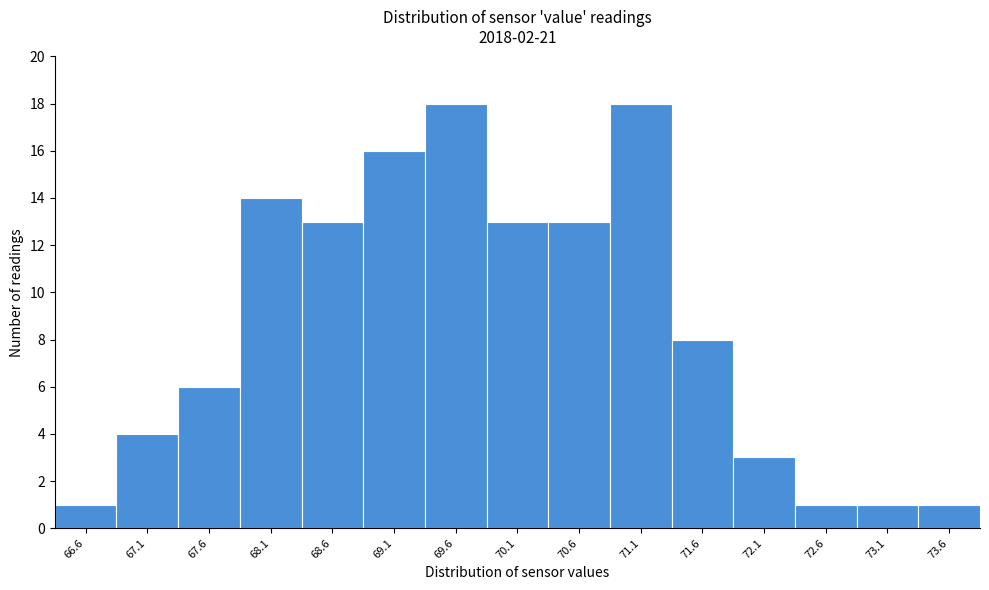

Reading left to right, transcribe this chart: for each bar, give the range it covers on the x-axis and its height. Neither the bar edges nor the heights are printed on the chart, so give them approximately, as read against the axes.

66.3 to 66.8: 1
66.8 to 67.3: 4
67.3 to 67.8: 6
67.8 to 68.3: 14
68.3 to 68.8: 13
68.8 to 69.3: 16
69.3 to 69.8: 18
69.8 to 70.4: 13
70.4 to 70.9: 13
70.9 to 71.4: 18
71.4 to 71.9: 8
71.9 to 72.4: 3
72.4 to 72.9: 1
72.9 to 73.4: 1
73.4 to 73.9: 1